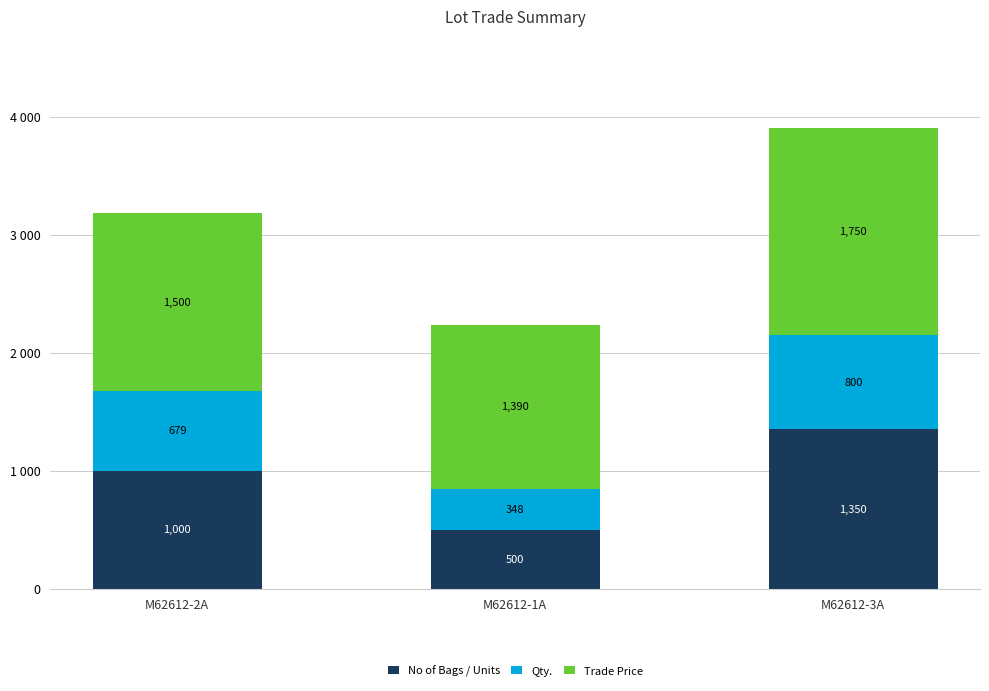

Are the bars grouped side by side (vs. stacked)?

No